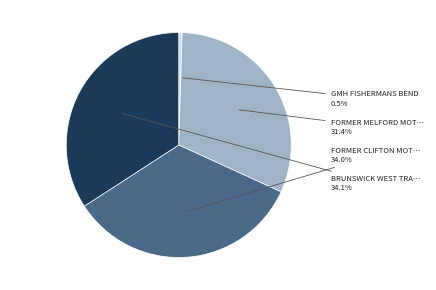

Is there any slice that represents more than half of the pie?

No